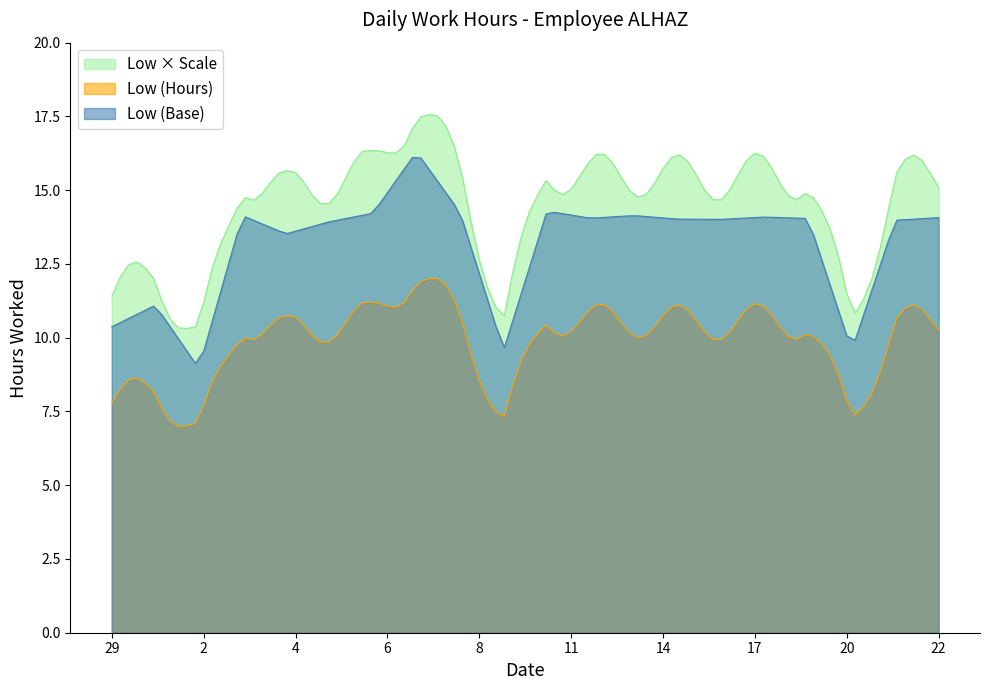

At which category does the chart reach its peak across all series?

7